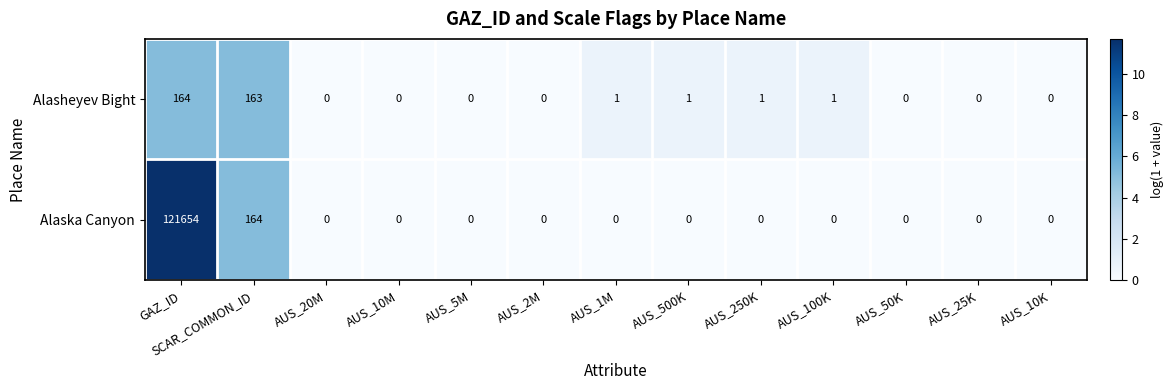

Between AUS_100K and AUS_25K, which series saw the biggest shift?

Alasheyev Bight